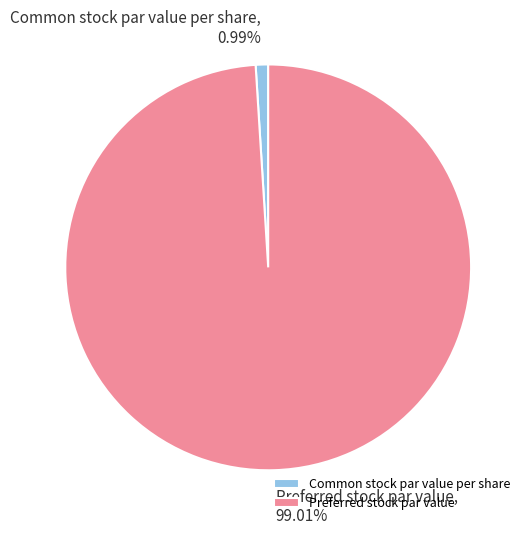

To the nearest percent, what is the average slice percentage?

50%